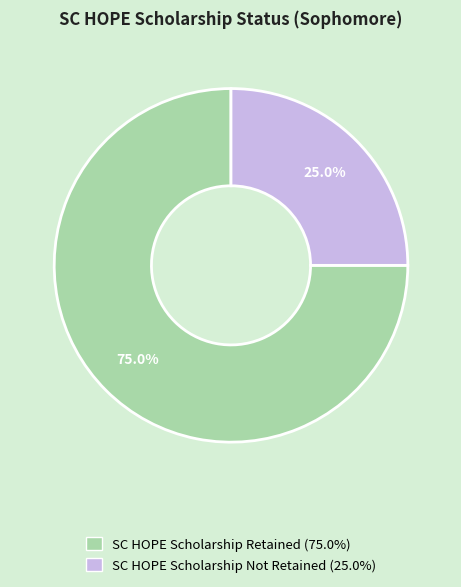

How many segments does this pie chart have?

2